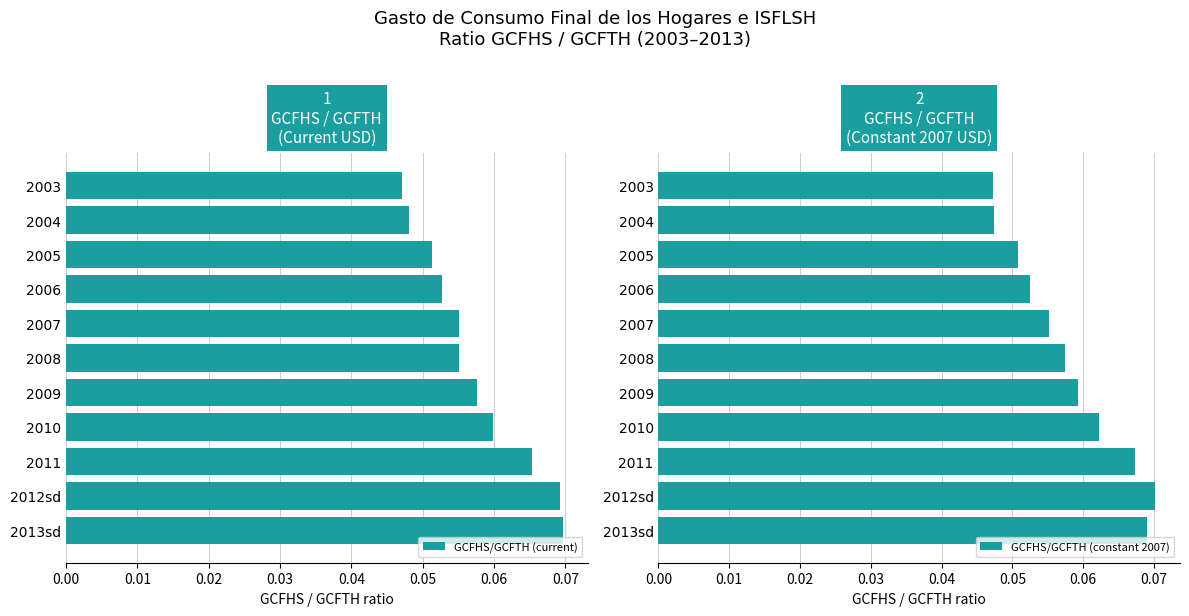

How many bars are there in total?

22